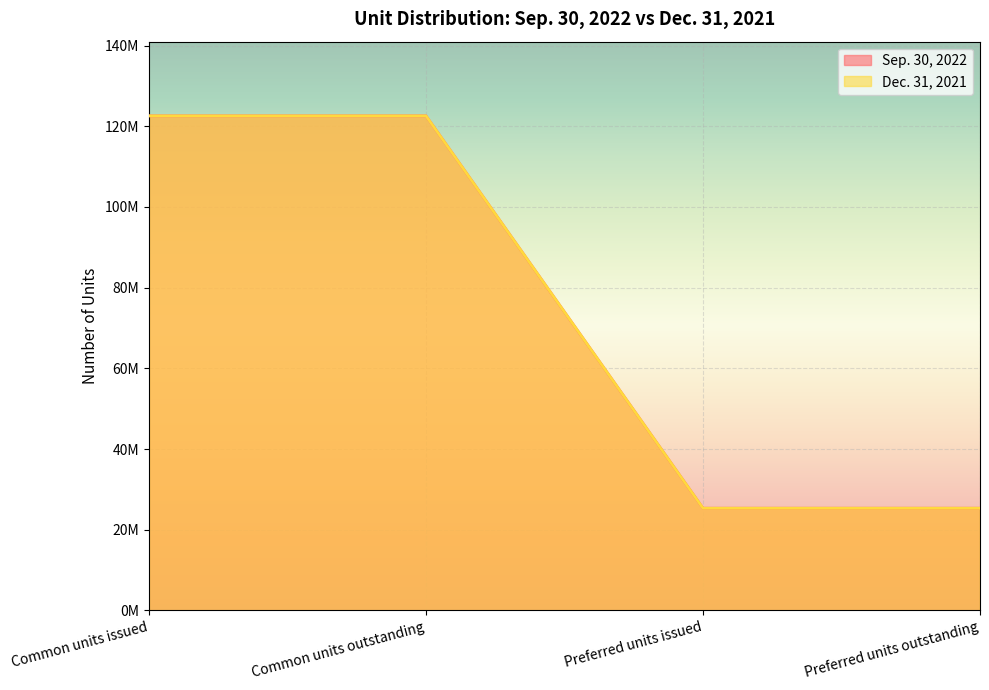

Which series has the widest spread of values?

Sep. 30, 2022